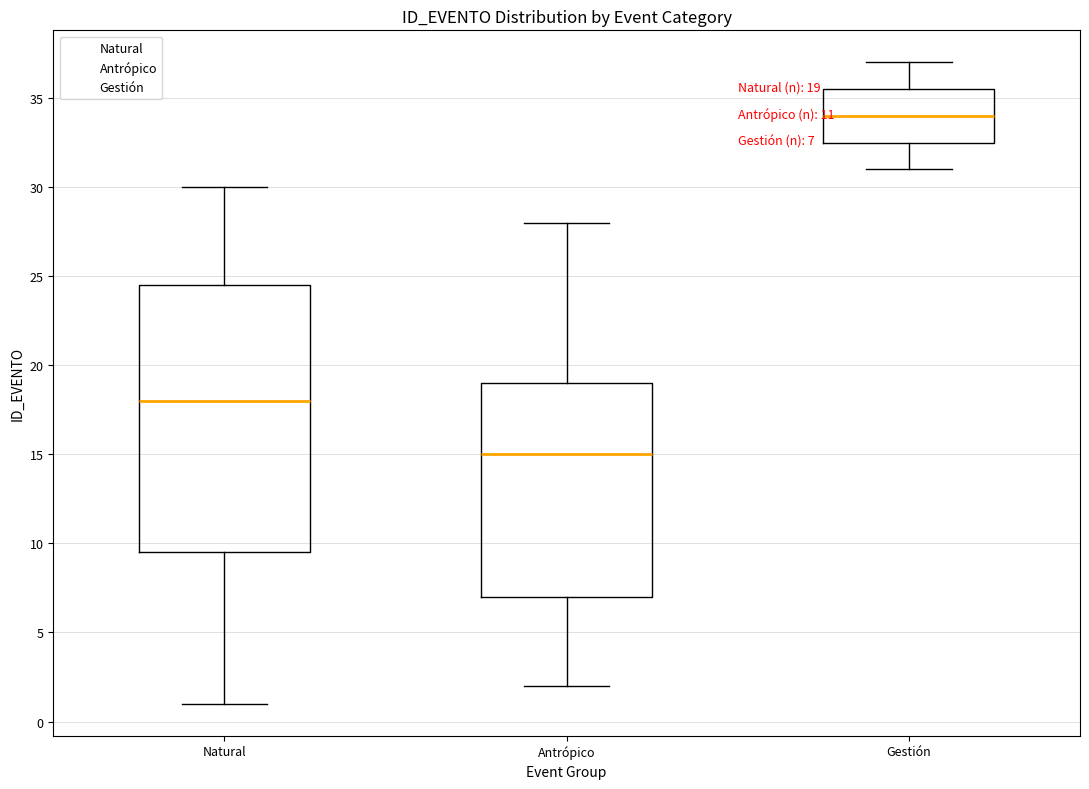

Which box has the highest median line?

Gestión